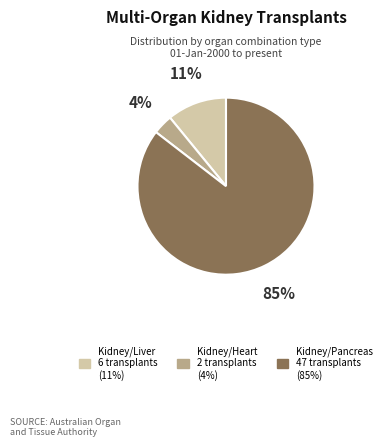

Between Kidney/Liver and Kidney/Heart, which is larger?

Kidney/Liver